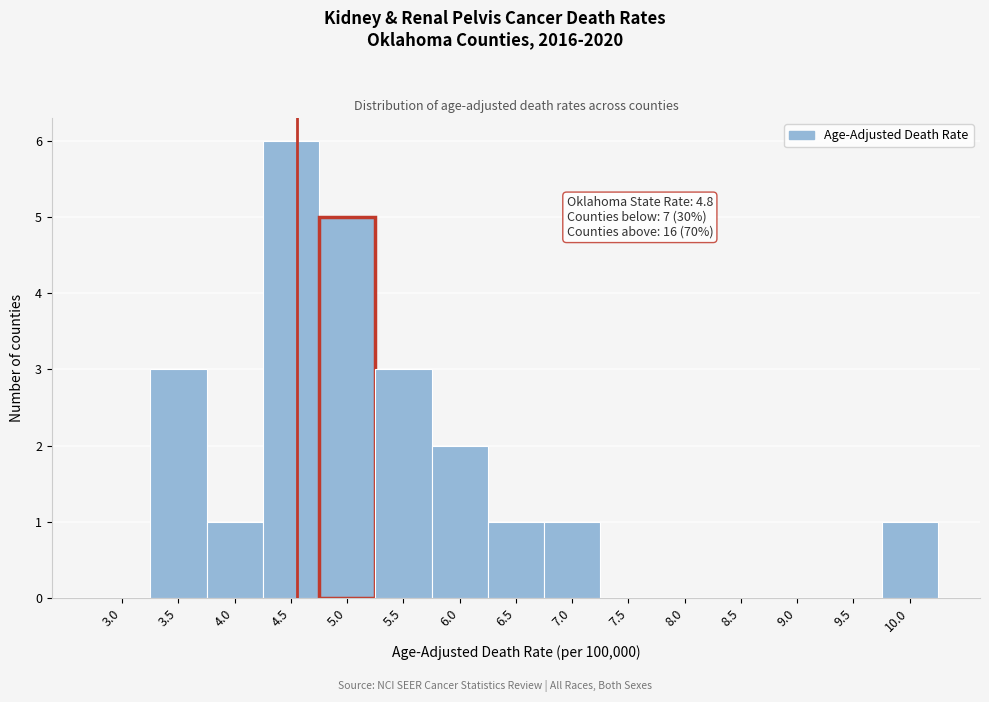

Reading left to right, transcribe all the data shown in this chart.

3.0=0	3.5=3	4.0=1	4.5=6	5.0=5	5.5=3	6.0=2	6.5=1	7.0=1	7.5=0	8.0=0	8.5=0	9.0=0	9.5=0	10.0=1